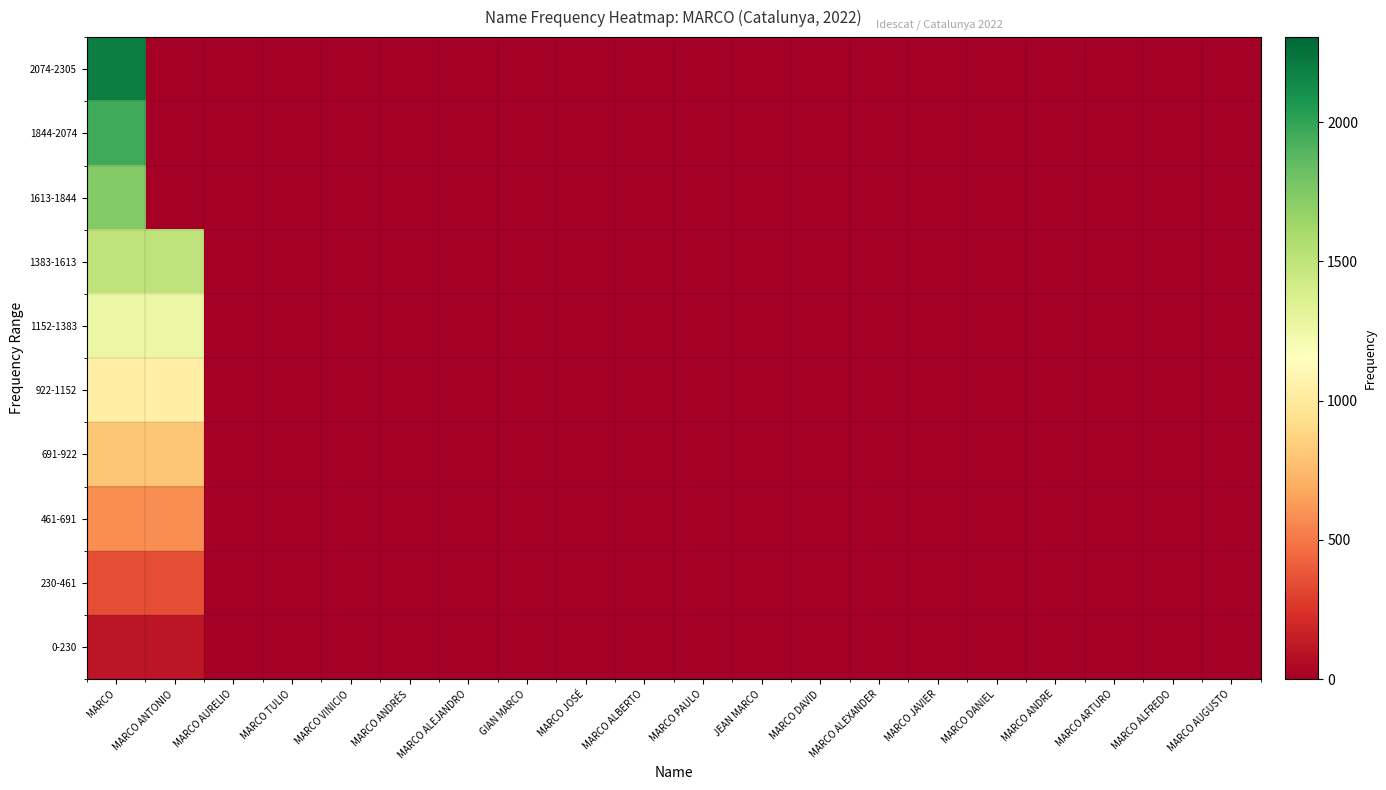

How many categories are shown in the chart?

20